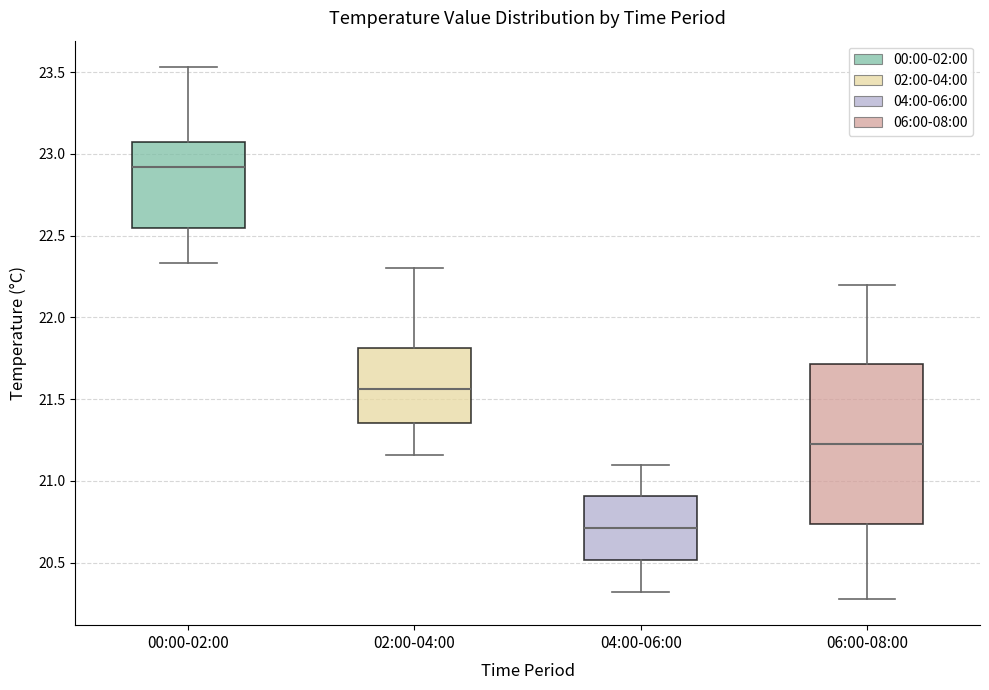

Where does the median line of the box for 00:00-02:00 sit on the y-axis? The values are not printed on the chart, so give them approximately, as read against the axis.

22.90